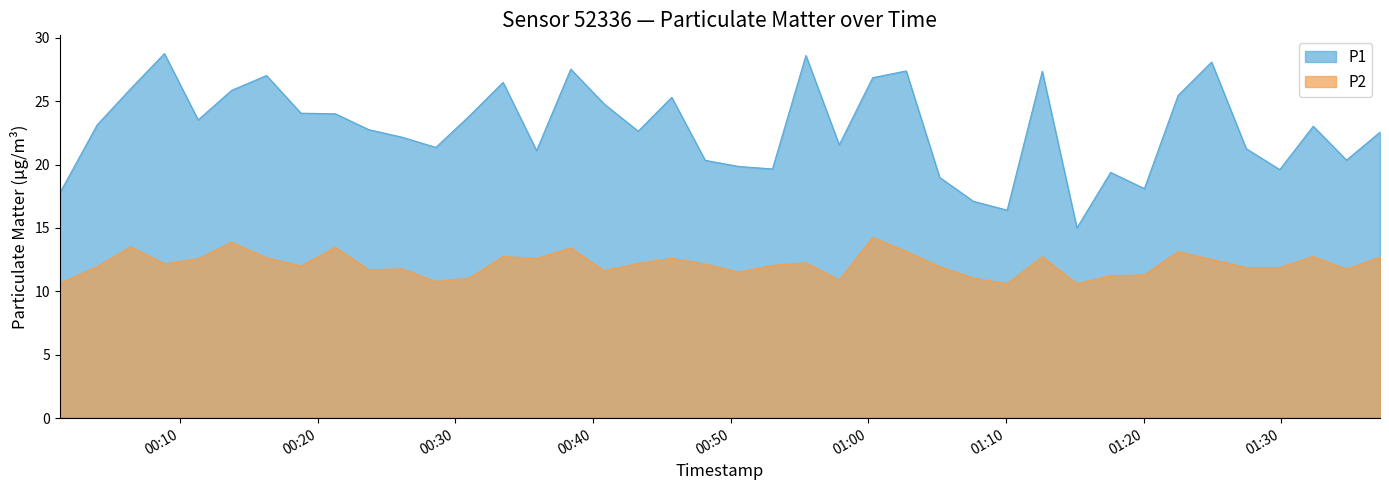

How many values in the P1 series are below 23?

20